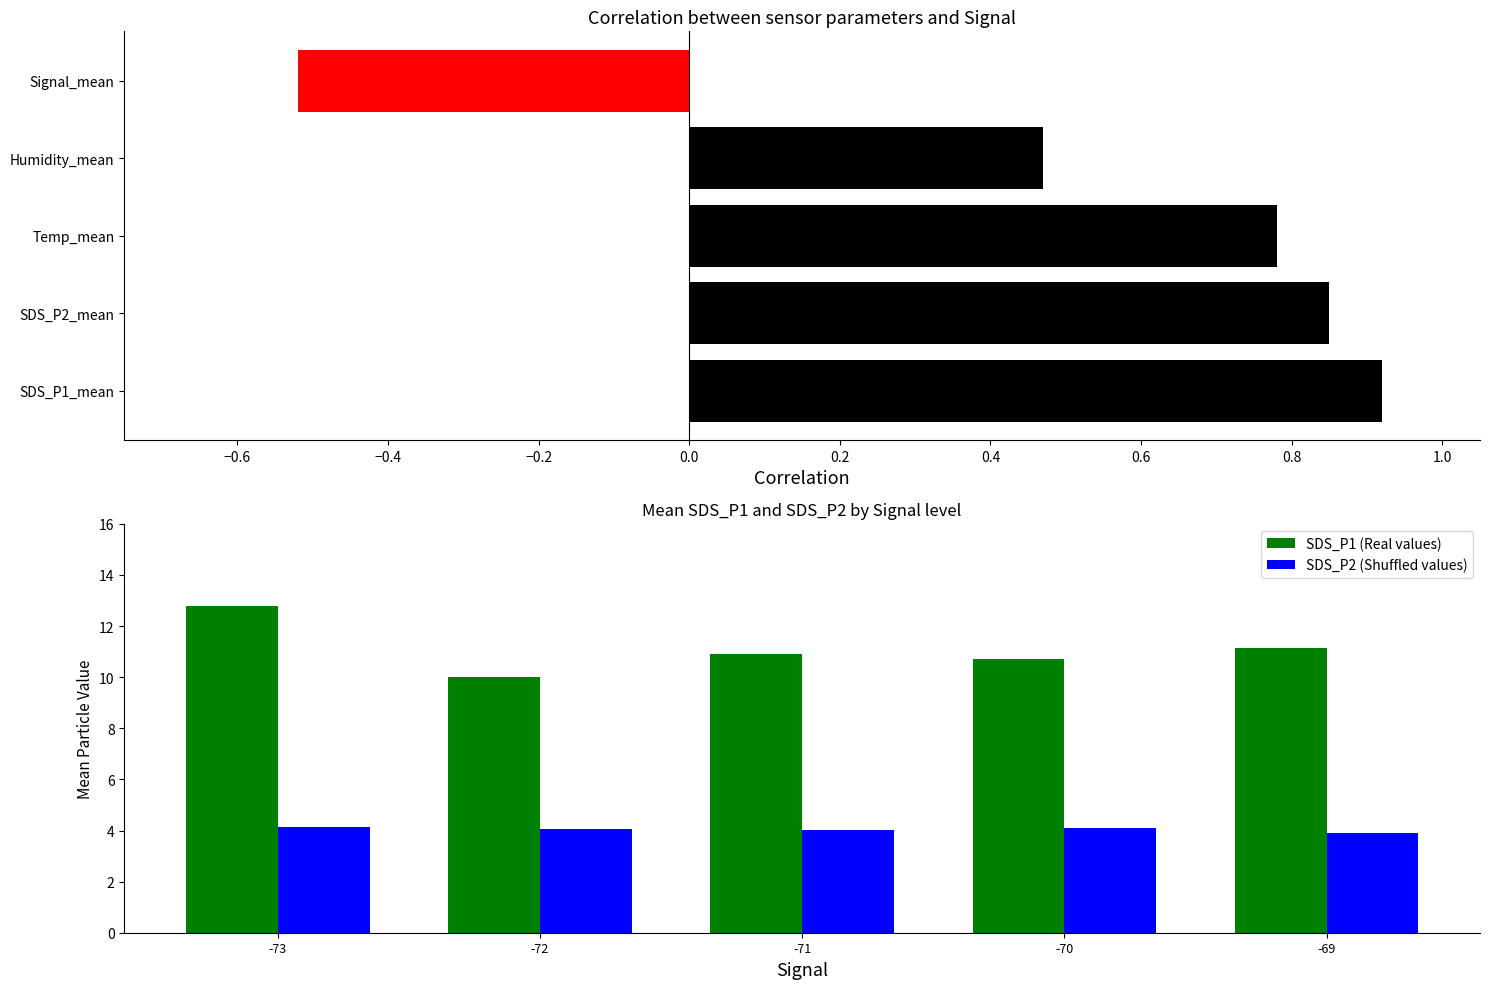

Reading left to right, transcribe all the data shown in this chart.

Correlation: 0.9	0.8	0.8	0.5	-0.5
SDS_P1 (Real values): 12.8	10.0	10.9	10.7	11.1
SDS_P2 (Shuffled values): 4.1	4.1	4.0	4.1	3.9